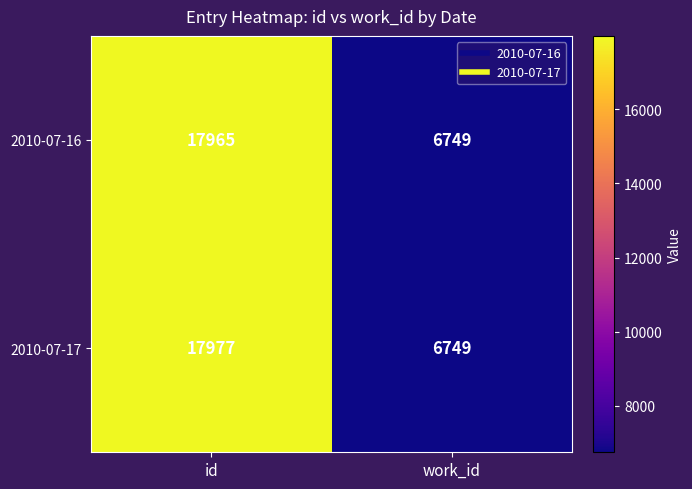

What is the sum of the 2010-07-17 values at work_id and id?

24726